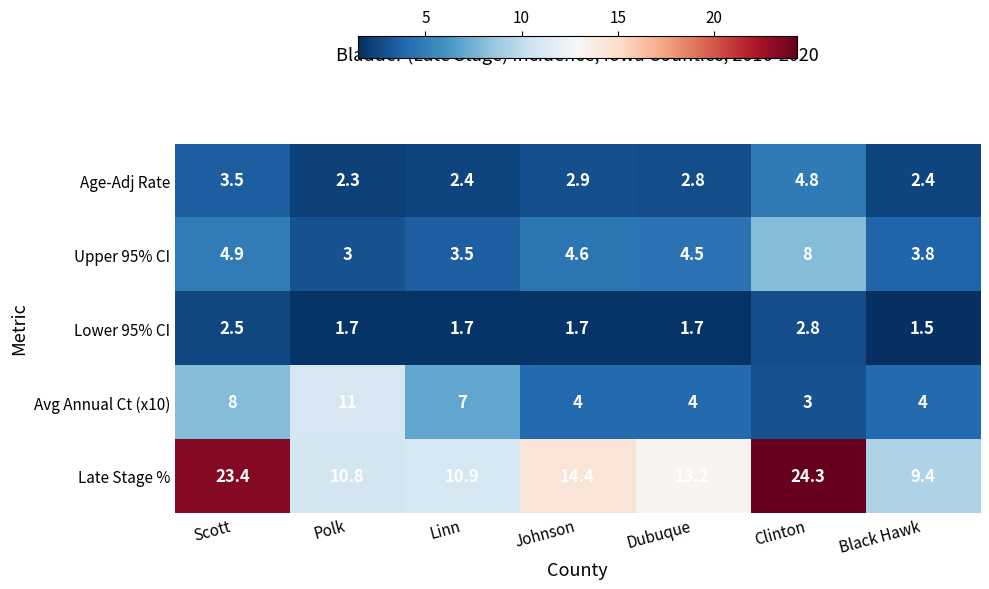

What is the total value across all series at Polk?

28.8